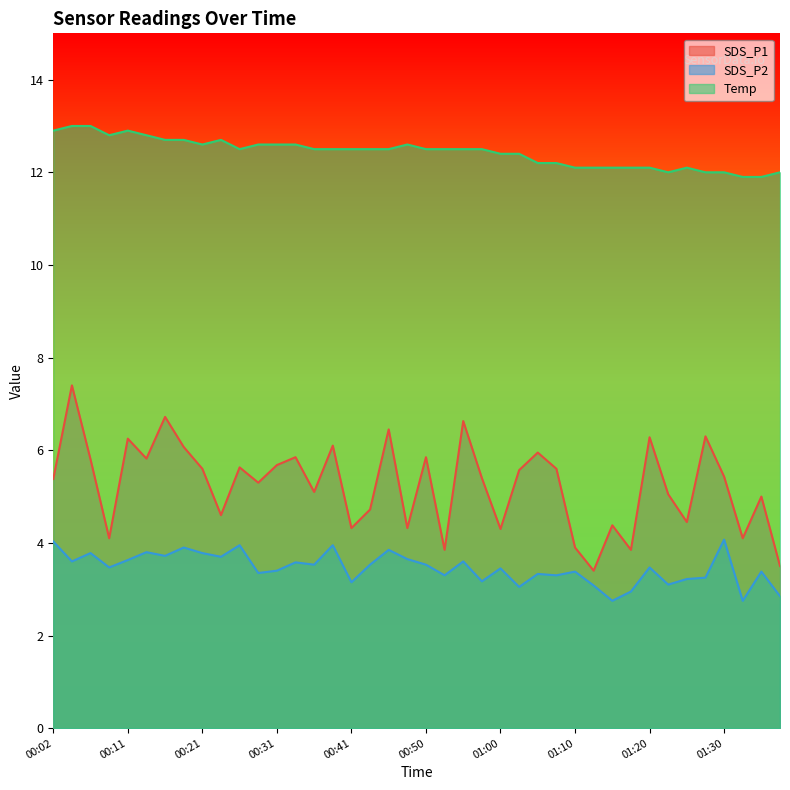

The SDS_P1 series shows 4.3 at 00:41. True or false?

True